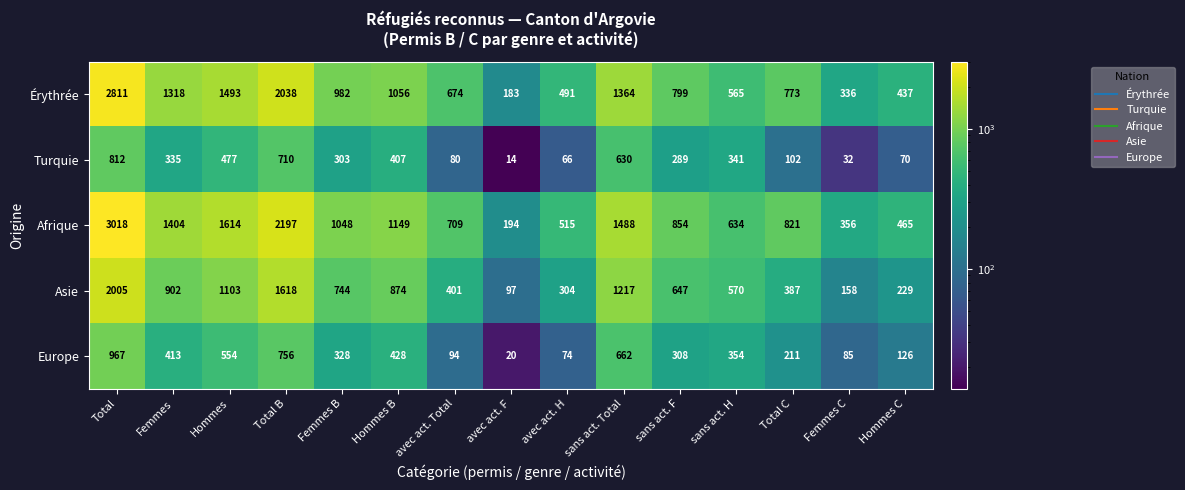

Which series changed the most between Hommes B and Total C?

Asie